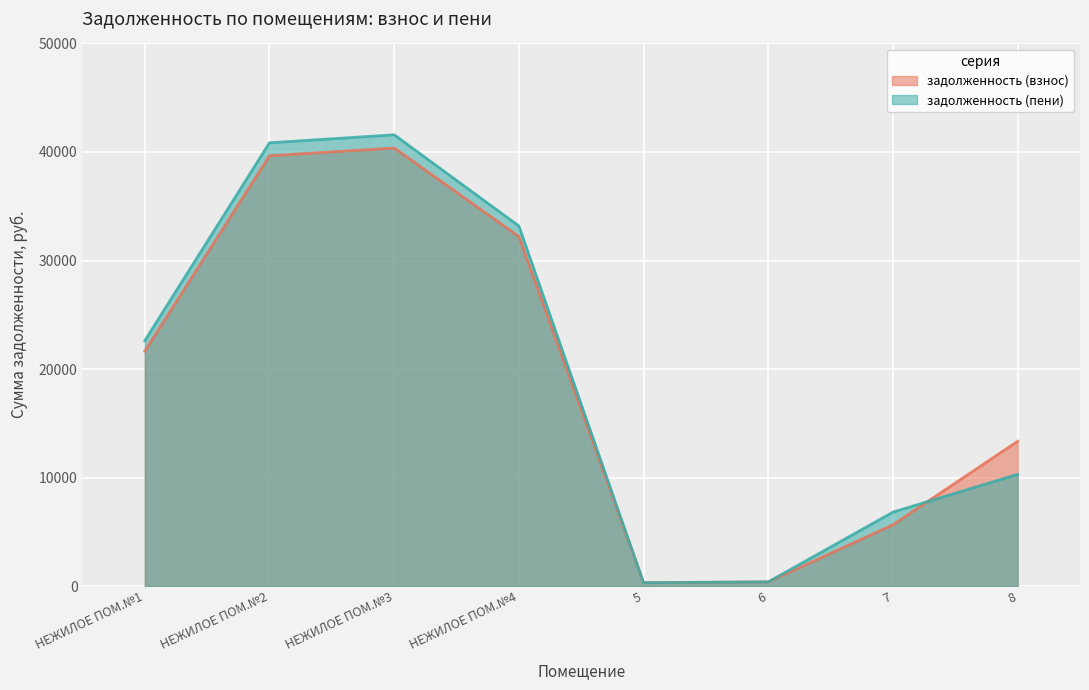

Which label corresponds to the largest value in the chart?

НЕЖИЛОЕ ПОМ.№3